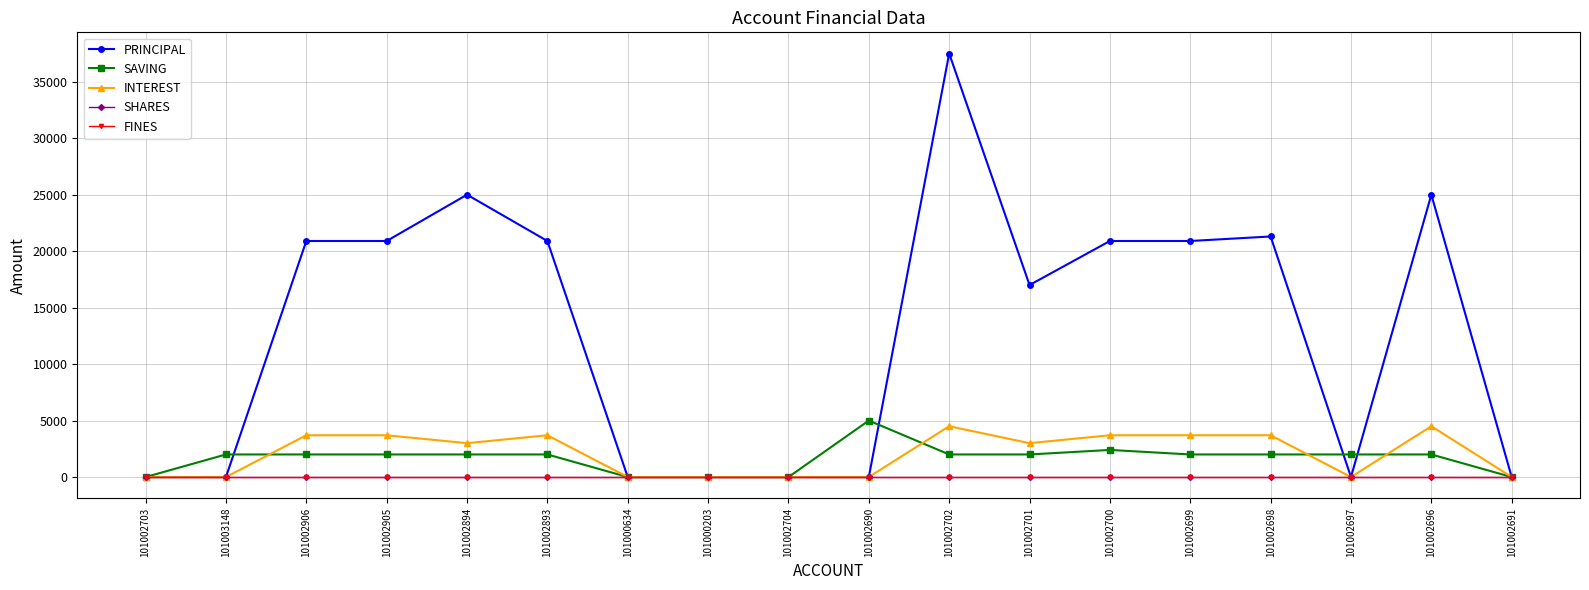

List the series in order of their peak value, lowest first.

SHARES, FINES, INTEREST, SAVING, PRINCIPAL